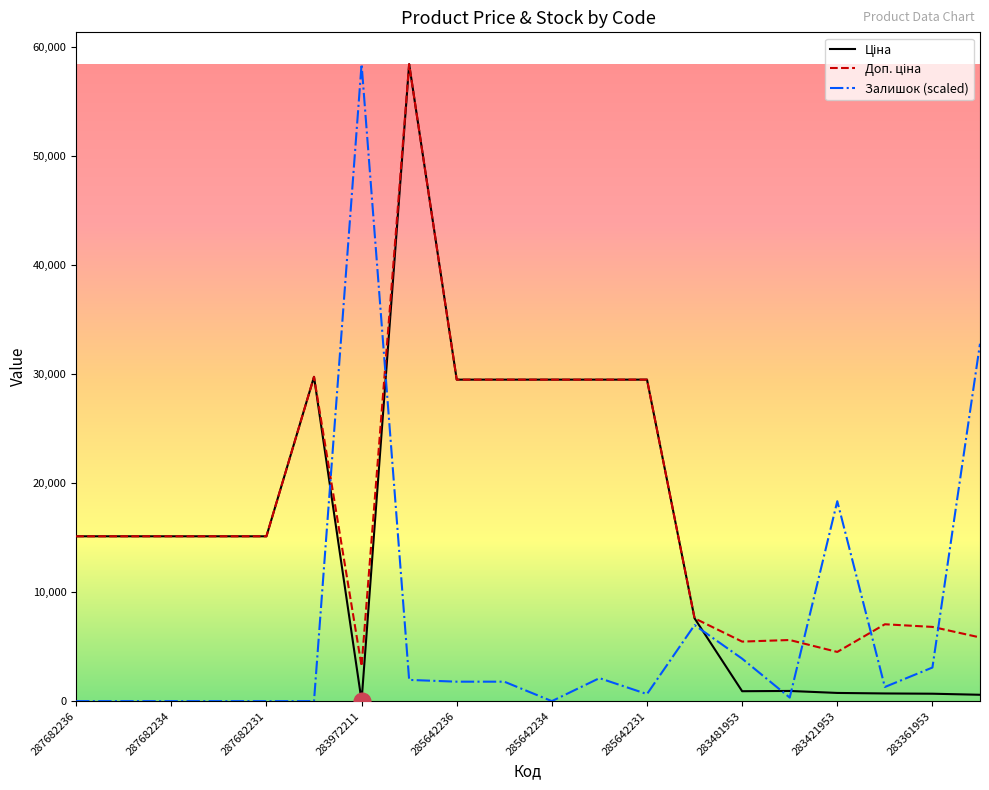

What is the maximum value shown in the chart?

58426.5